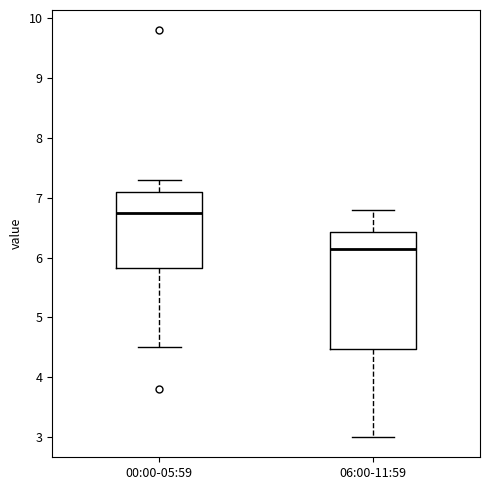

Comparing the boxes themselves (not the whiskers), which one is the tallest?

06:00-11:59